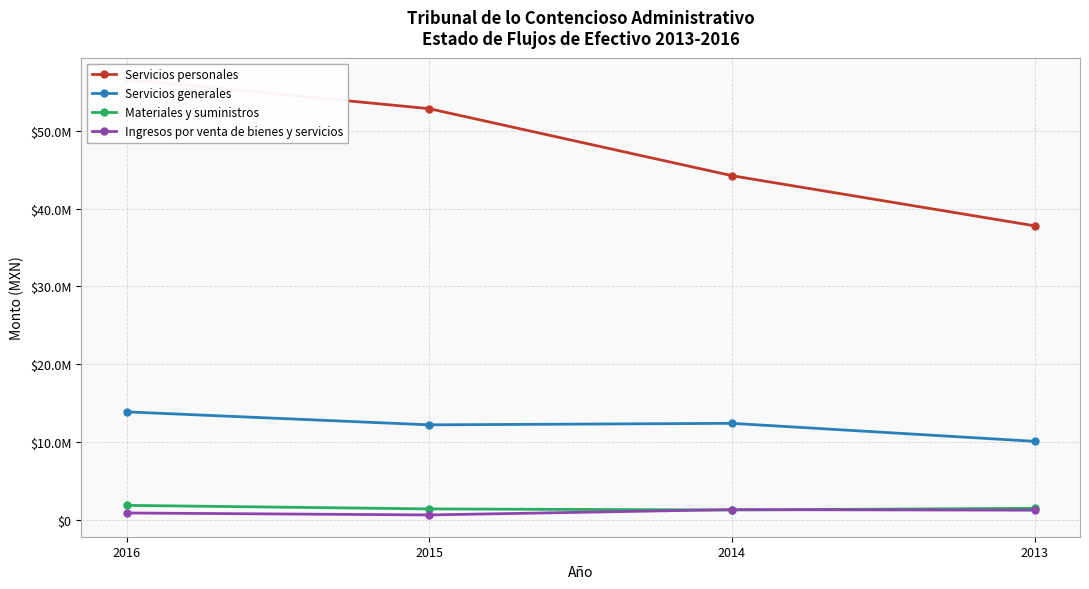

What is the difference between the maximum and minimum values in the Ingresos por venta de bienes y servicios series?

682804.1